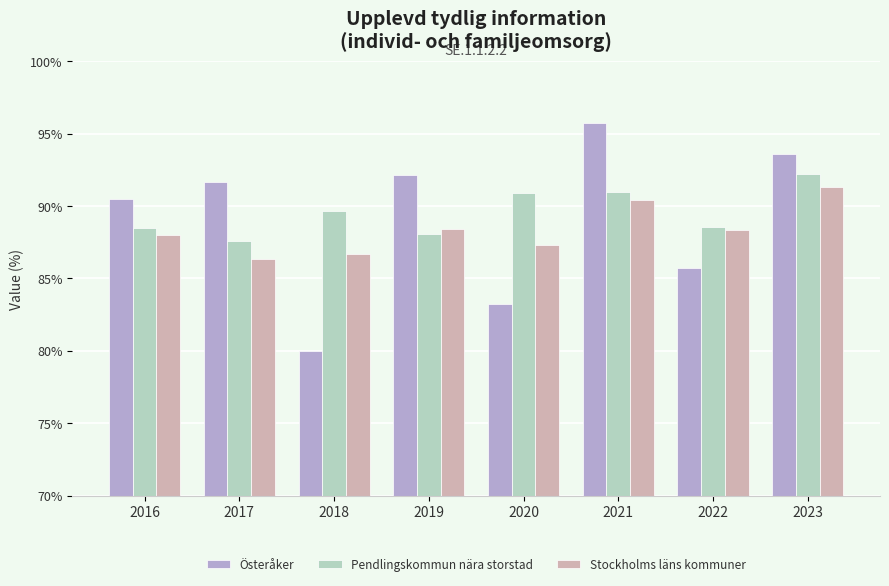

What is the difference between the Österåker values at 2020 and 2016?

7.3